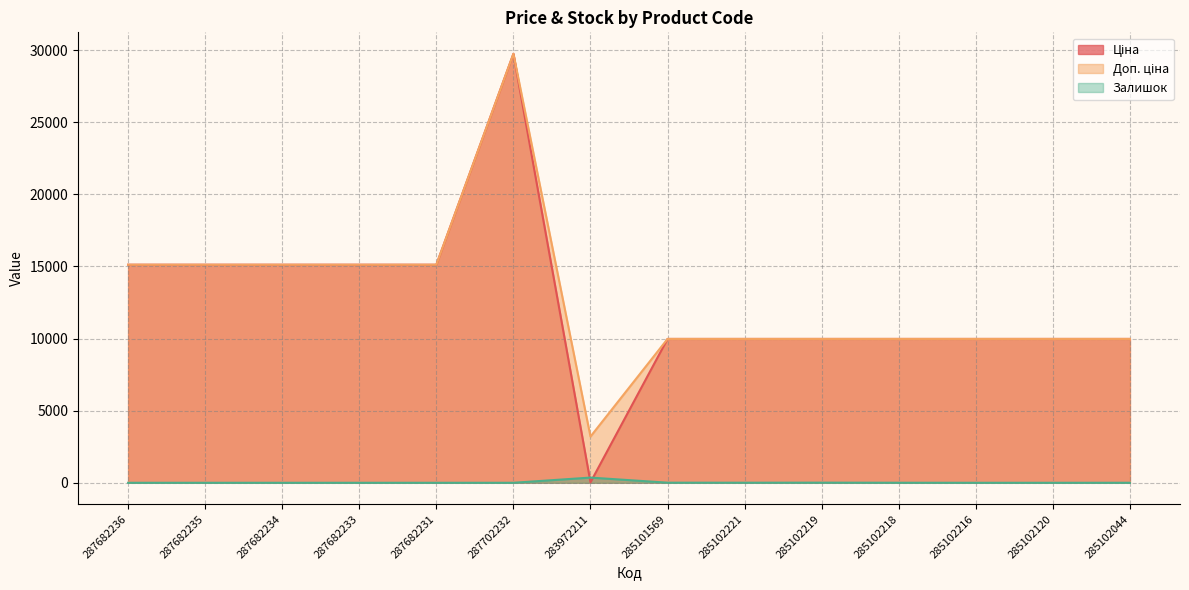

Which series has the largest range (max minus min)?

Ціна